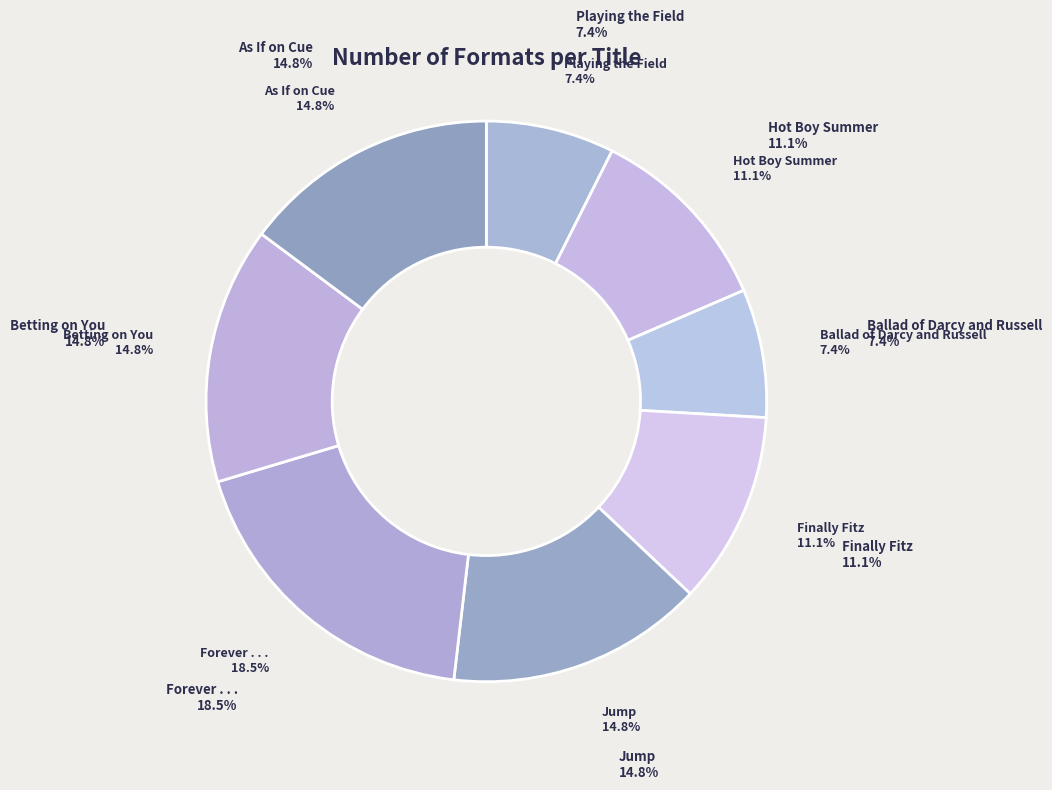

Approximately how many times larger is the value at Betting on You compared to Finally Fitz?

1.3